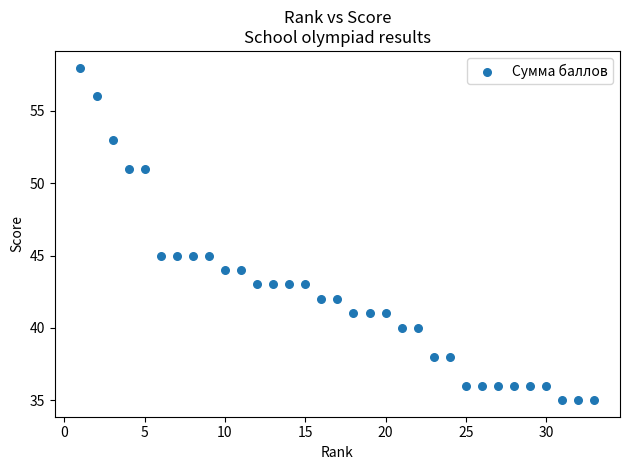

What is the range of X values (max minus min)?

32